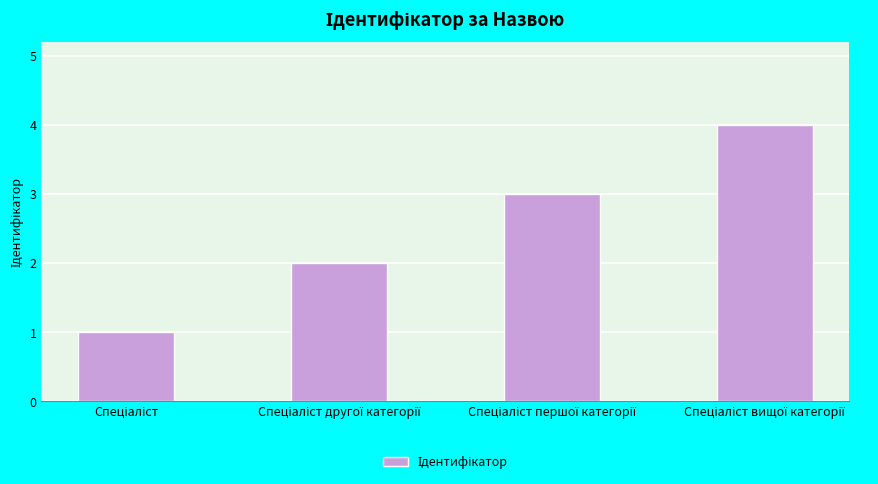

What is the greatest value displayed?

4